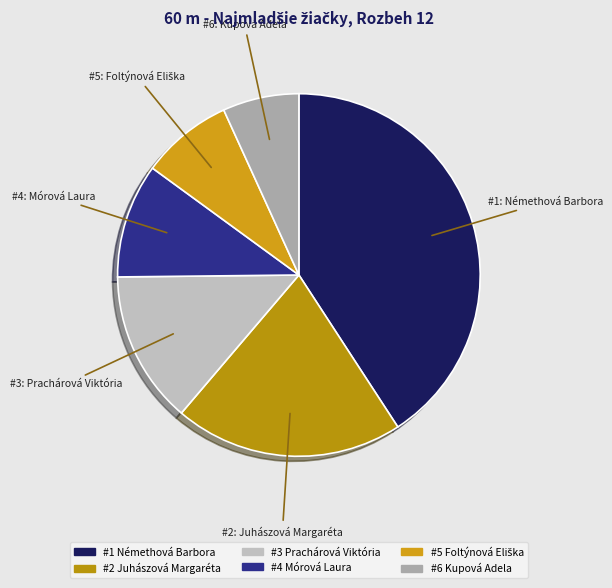

Count the number of slices in the pie.

6